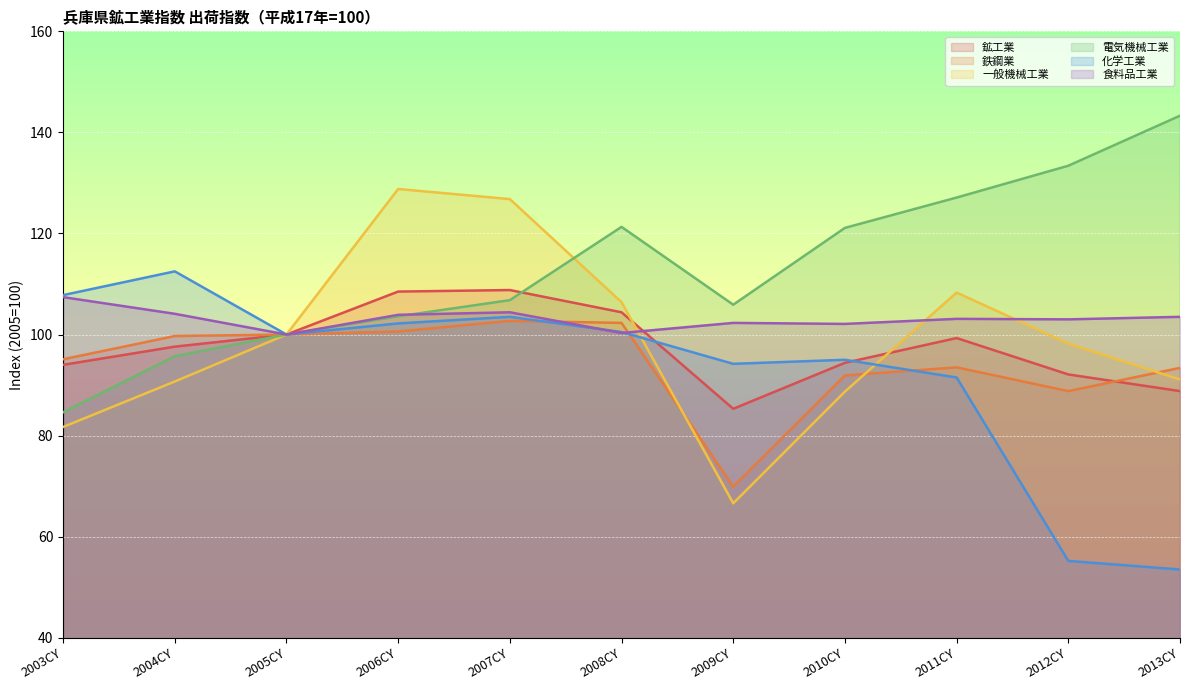

Is it true that 電気機械工業 equals 70.3 at 2011CY?

False